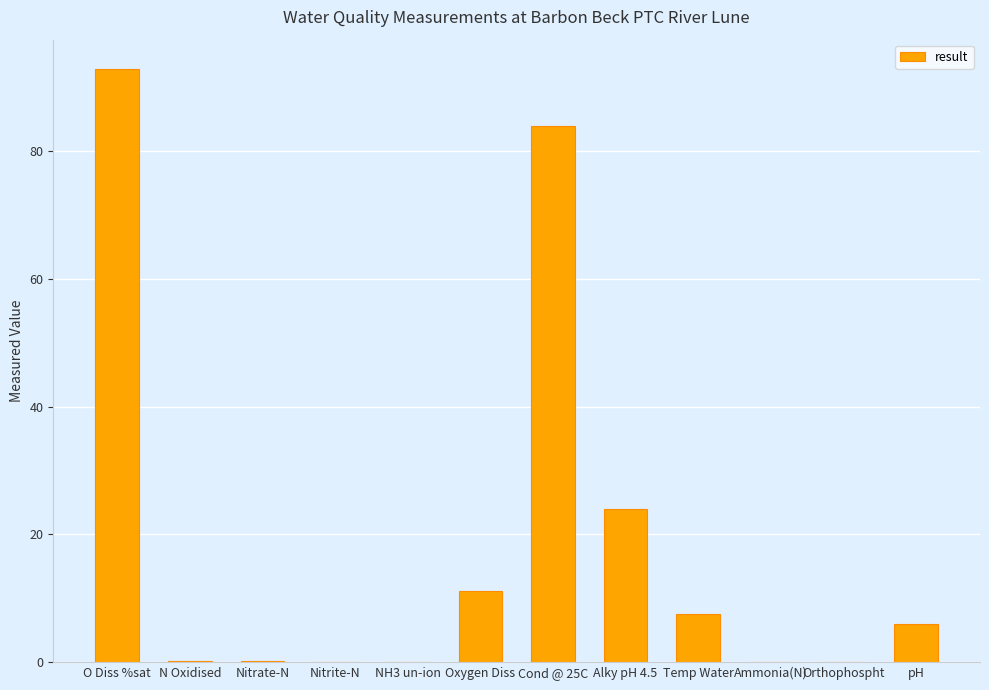

What is the greatest value displayed?

92.8